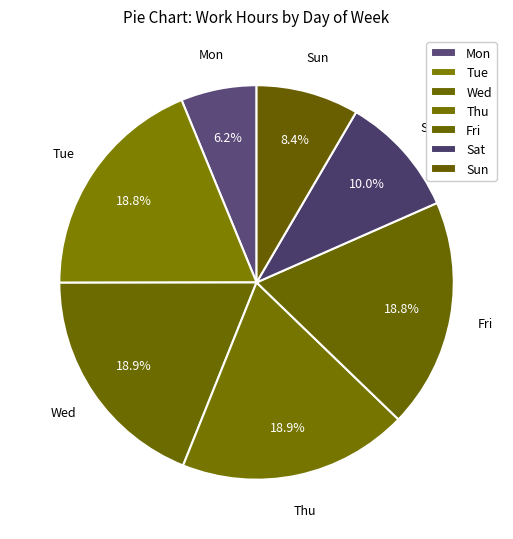

Count the number of slices in the pie.

7